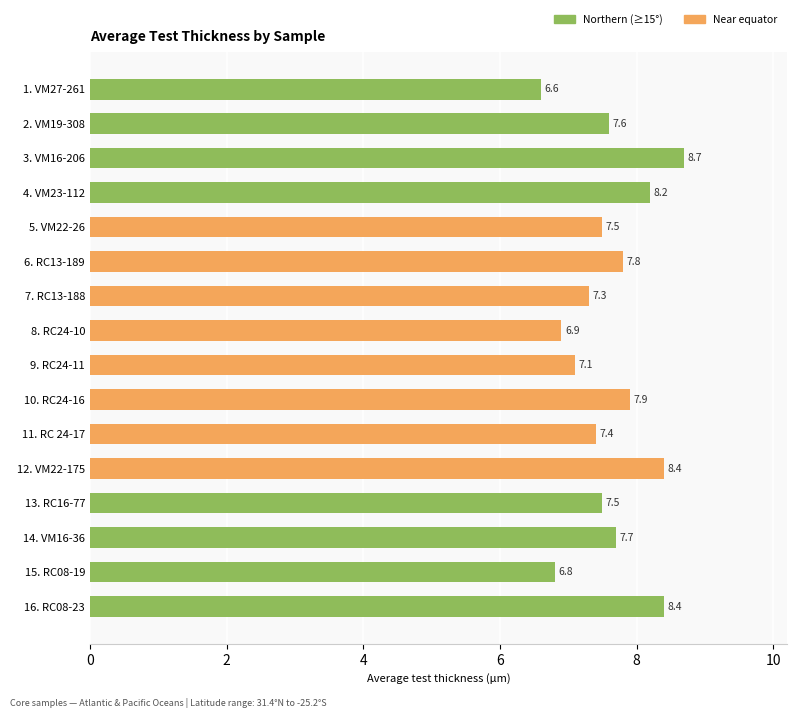

True or false: the data shows 7.5 at 13. RC16-77.

True